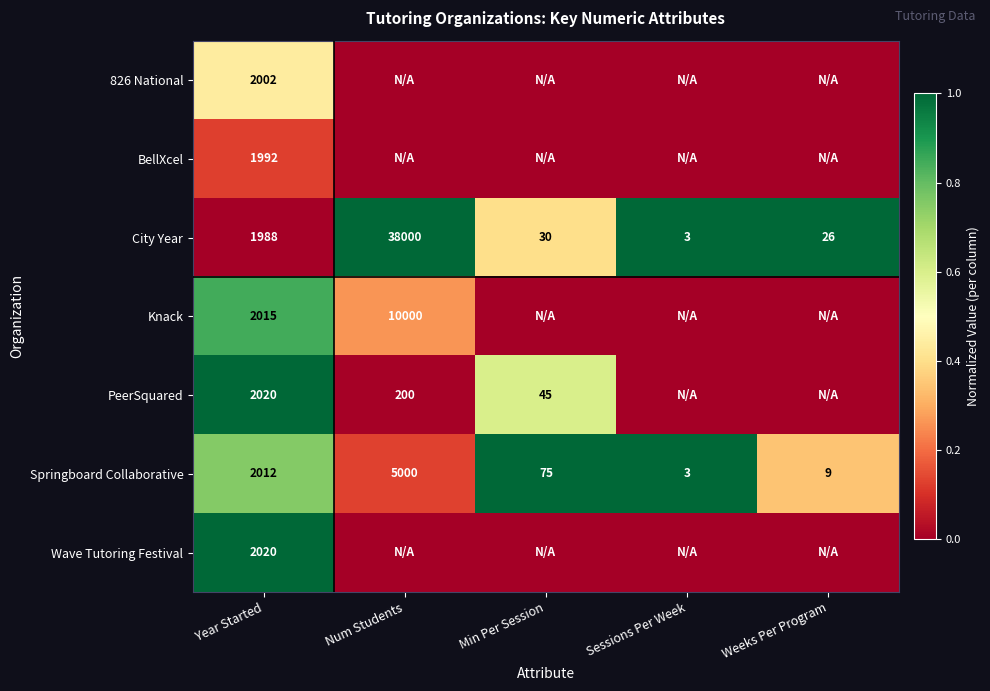

At which category is the sum across all series the highest?

Year Started